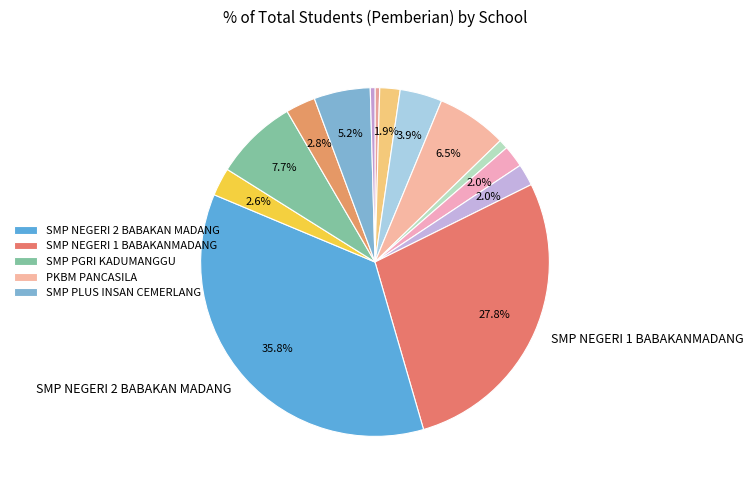

Count the number of slices in the pie.

14